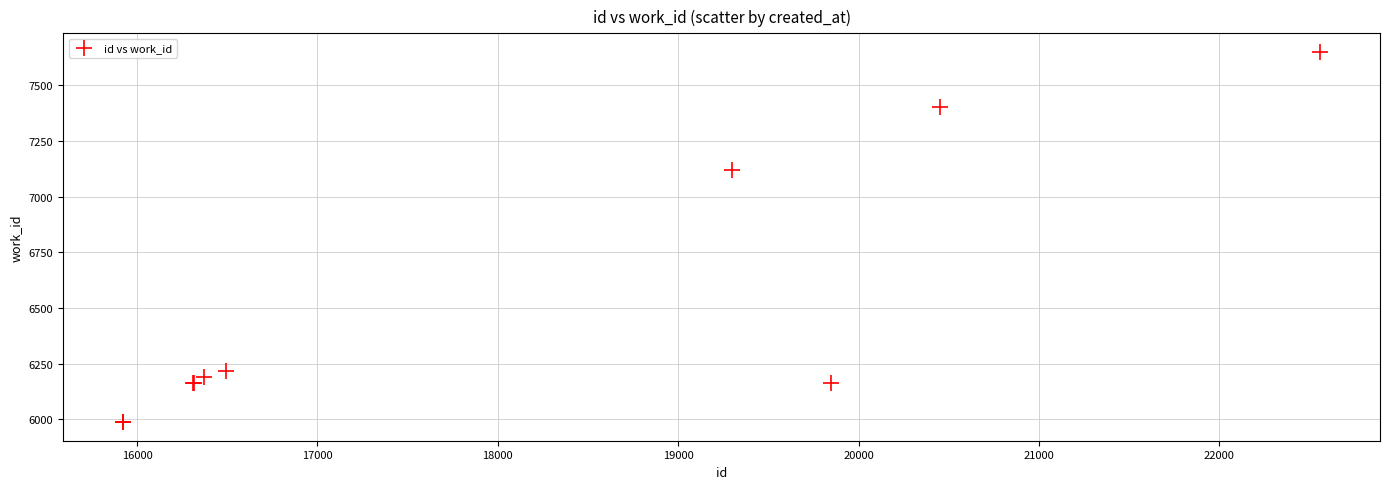

What Y value in the scatter plot is closest to 6818?

7120